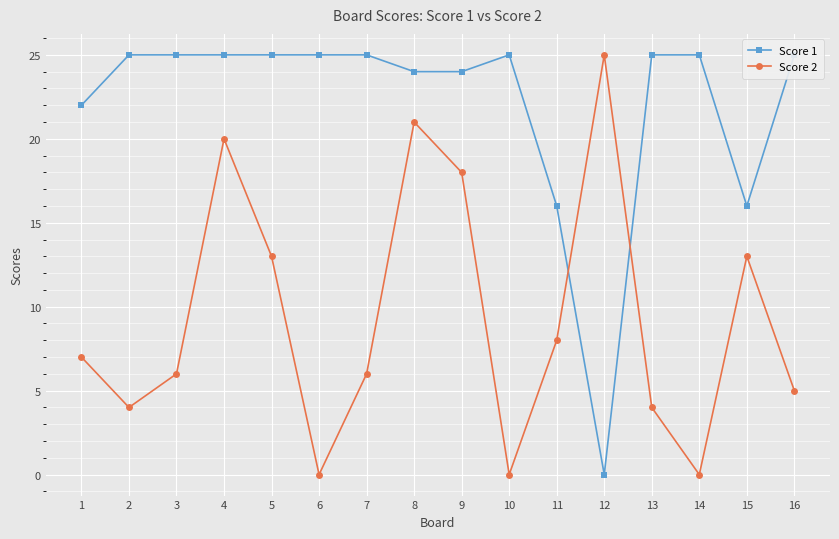

Rank the series by their average value, from lowest to highest.

Score 2, Score 1